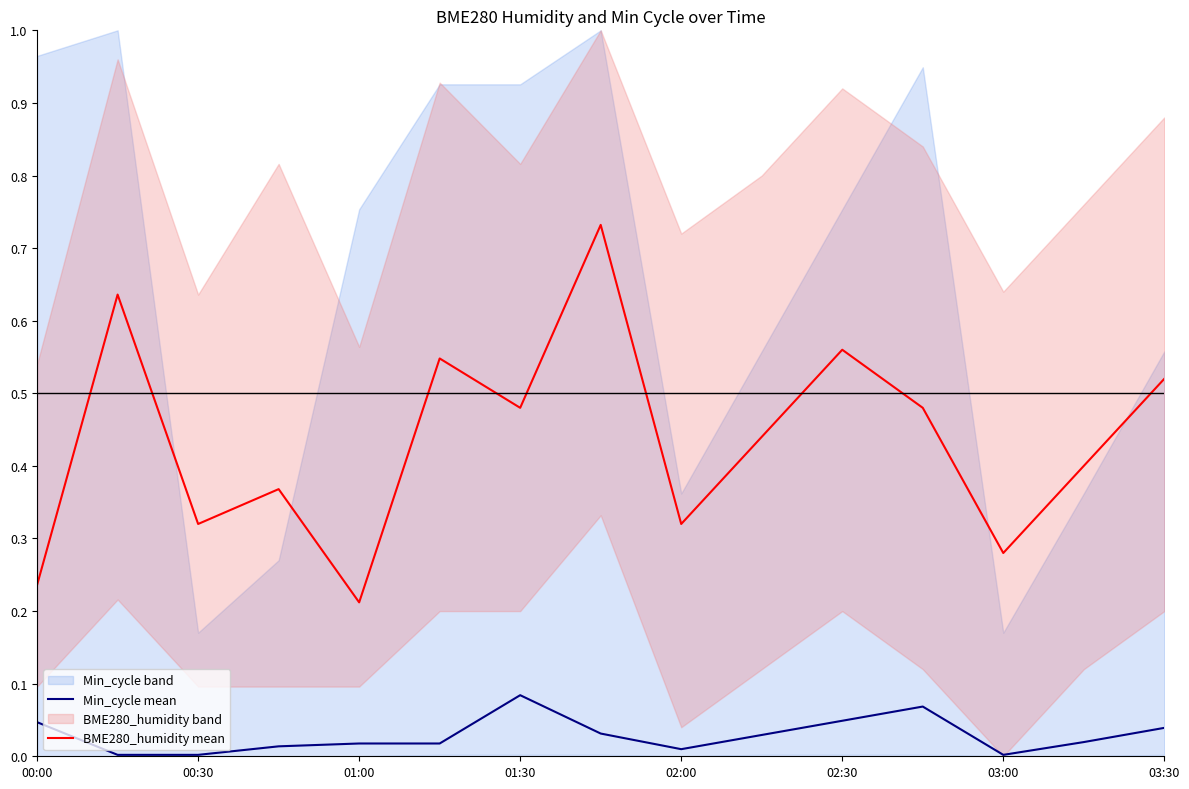

At which label does BME280_humidity mean reach its minimum?

01:00